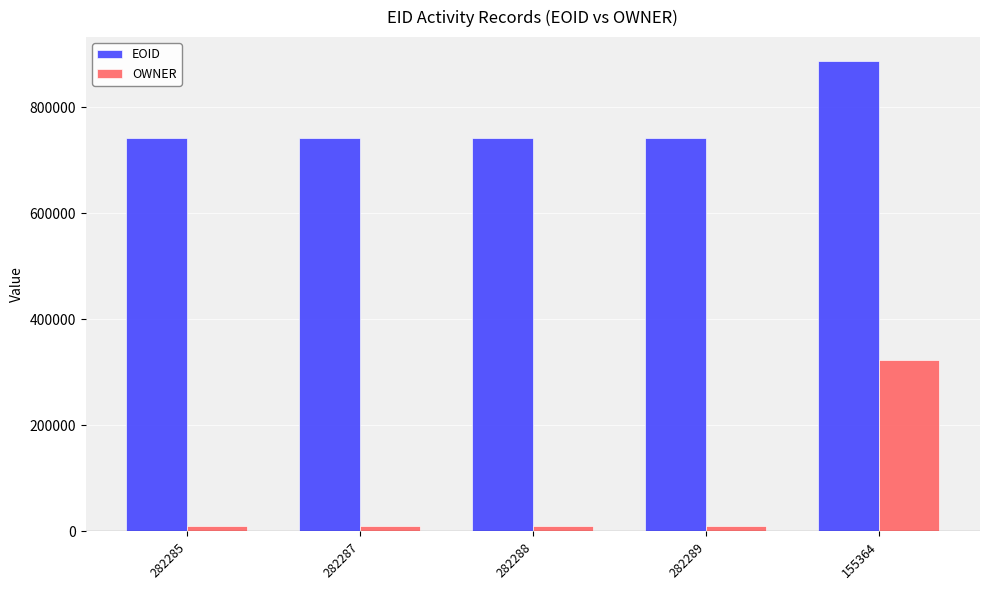

What is the label of the 3rd bar from the right?

282288